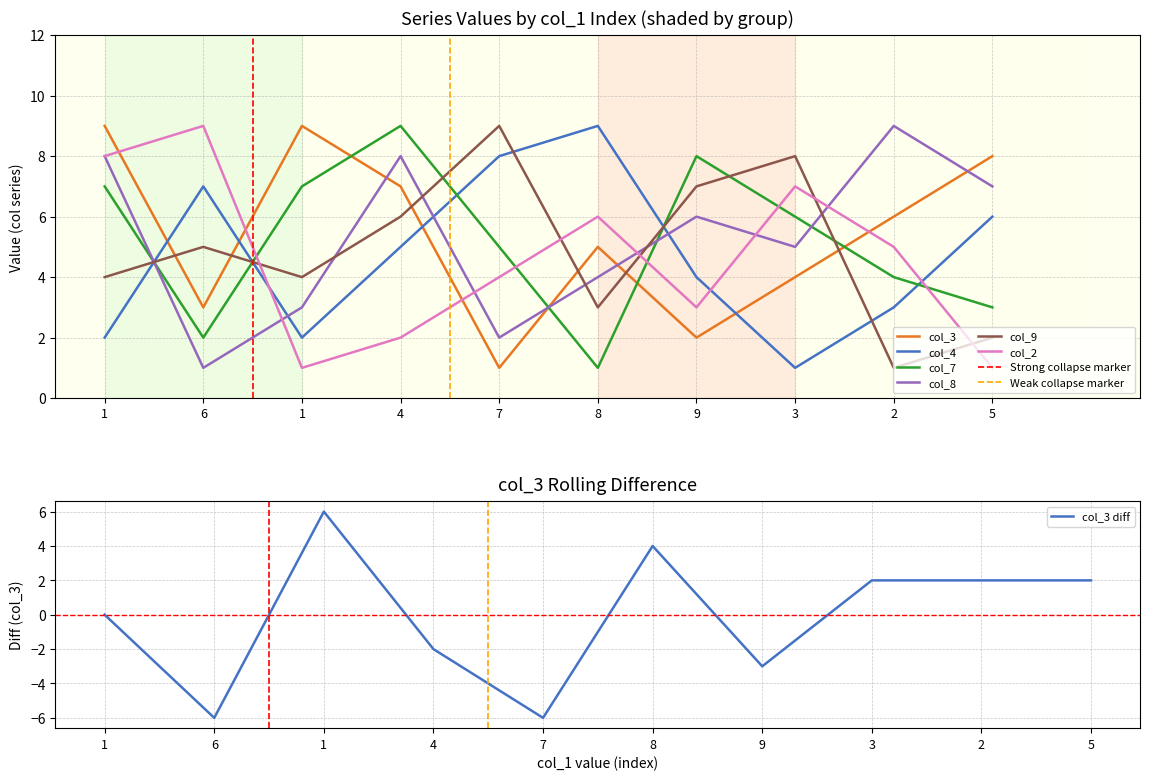

True or false: col_9 and col_8 cross at least once.

True